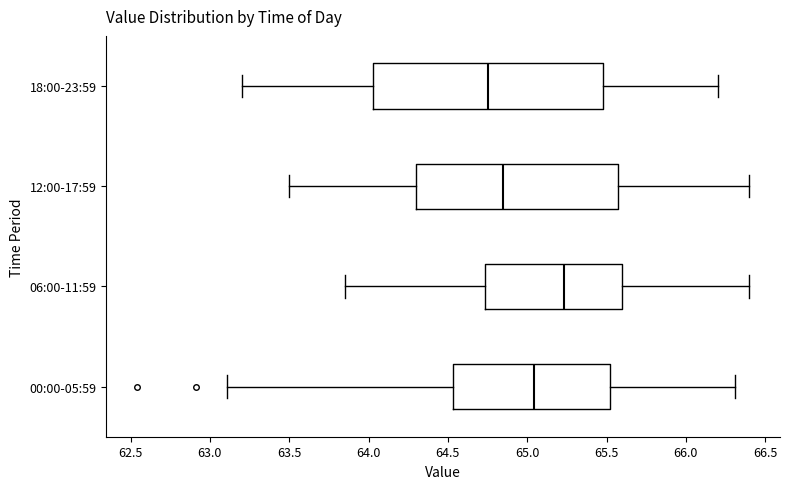

Where is the left edge of the box for 12:00-17:59 on the x-axis? The values are not printed on the chart, so give them approximately, as read against the axis.

64.30